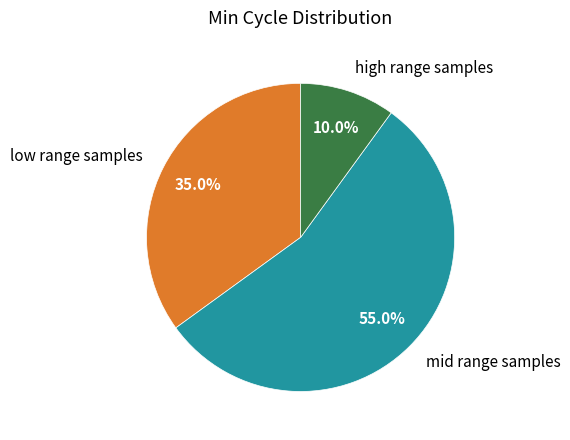

Count the number of slices in the pie.

3